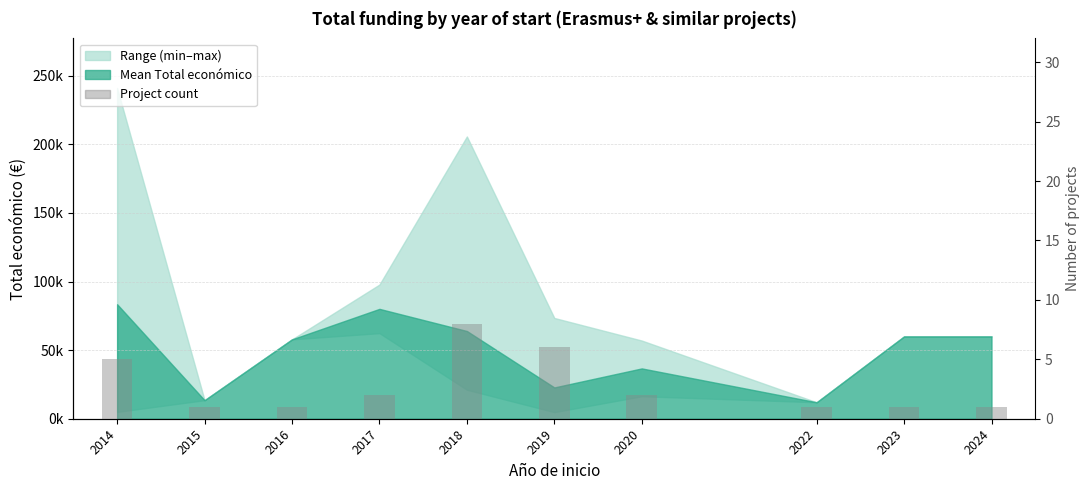

What is the change in value from 2014 to 2022?

-4